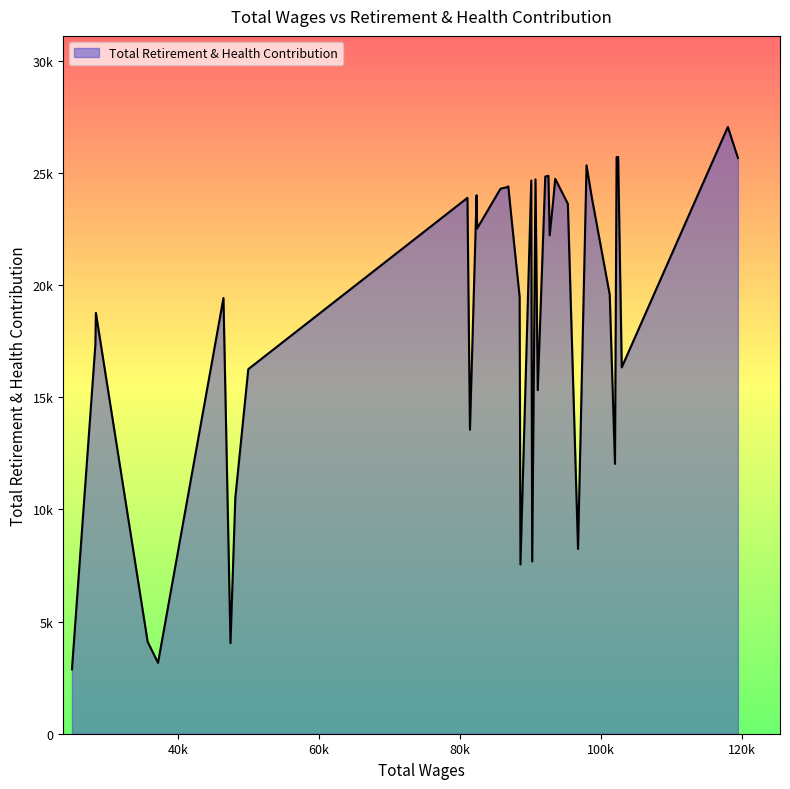

Rank the categories by value from highest to lowest.

118007, 102442, 102222, 119434, 97958, 92549, 92103, 93516, 90717, 90114, 86858, 86599, 85929, 85737, 82359, 98699, 81063, 93223, 95309, 87322, 82440, 92730, 101246, 88466, 46449, 28352, 28277, 102955, 49971, 91037, 81419, 101993, 48133, 96751, 90250, 88583, 35695, 47446, 37167, 24957